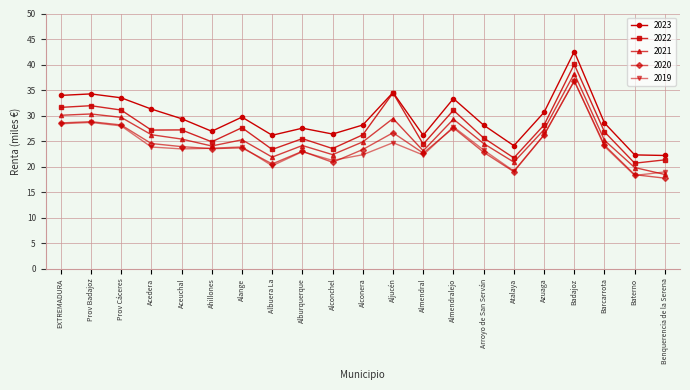

What is the label of the 16th point from the left?

Atalaya